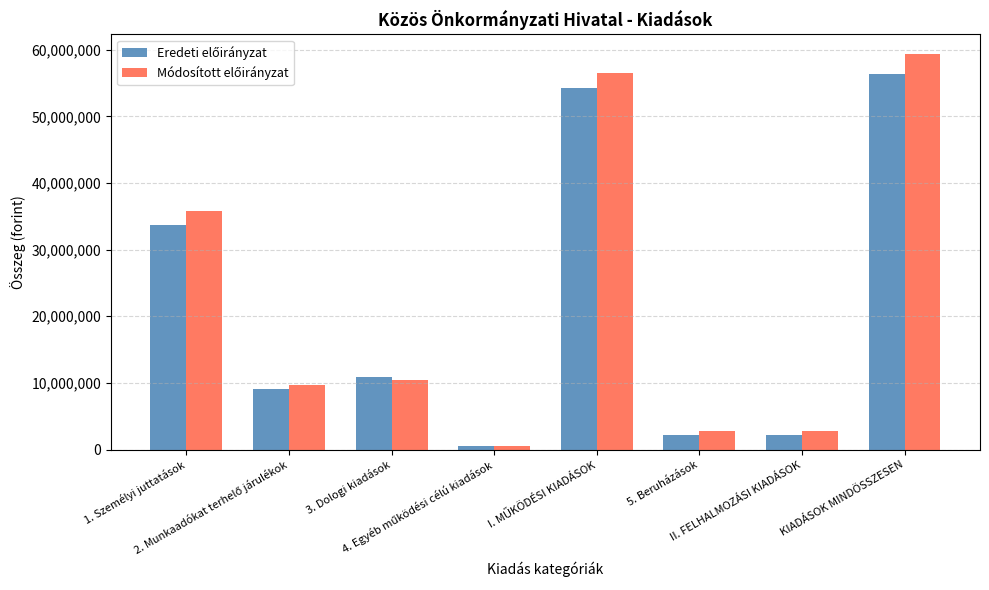

Are the bars grouped side by side (vs. stacked)?

Yes